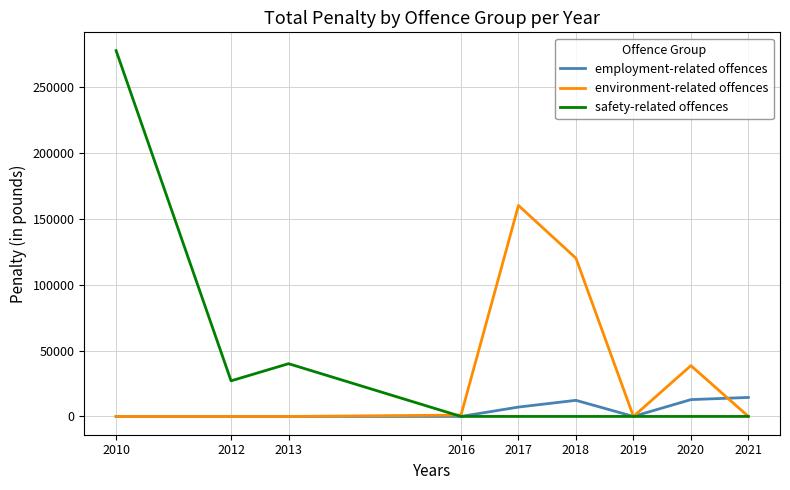

At which category is the sum across all series the highest?

2010